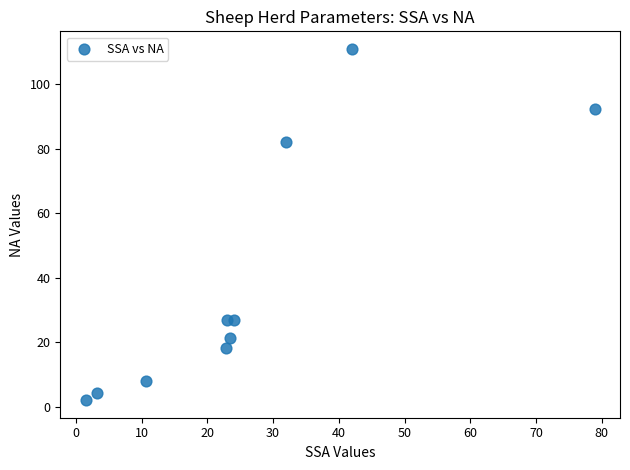

What Y value in the scatter plot is closest to 56?

82.0